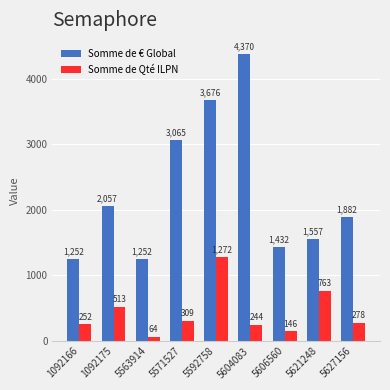

At how many categories does at least one series exceed 3120?

2